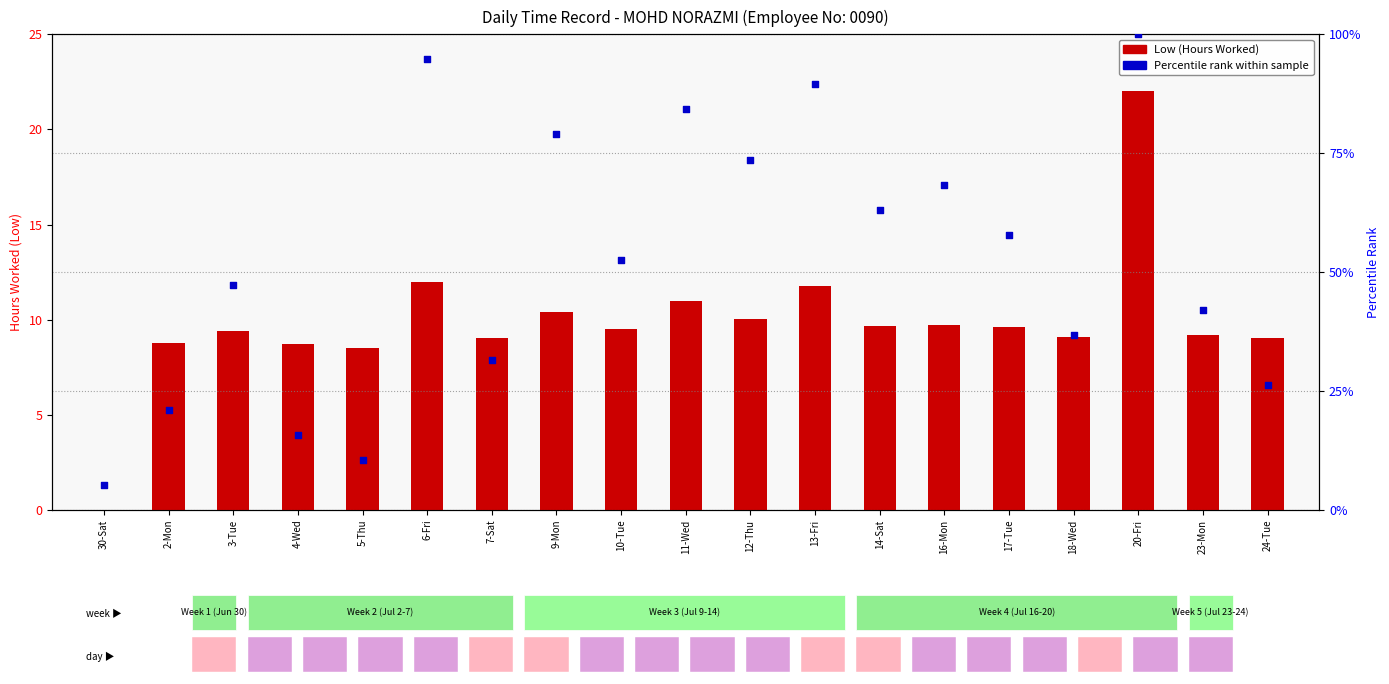

What is the total value across all series at 30-Sat?

5.3